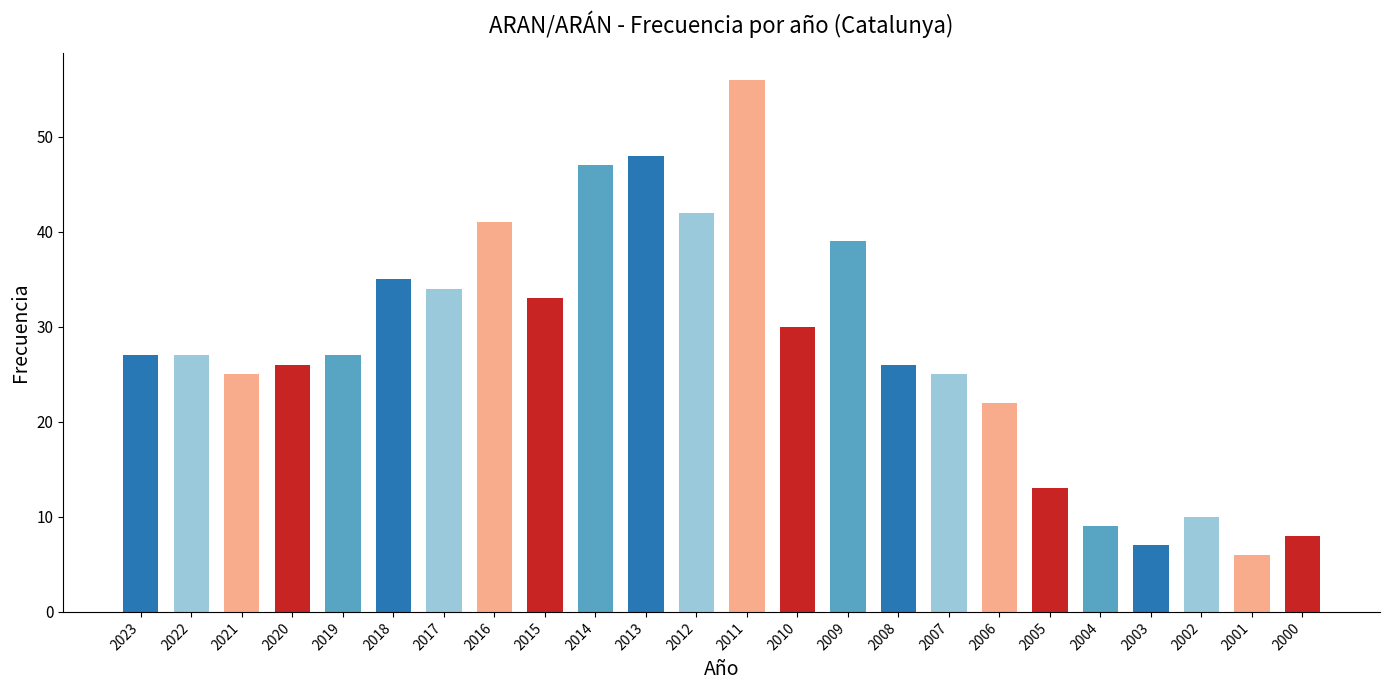

What is the greatest value displayed?

56